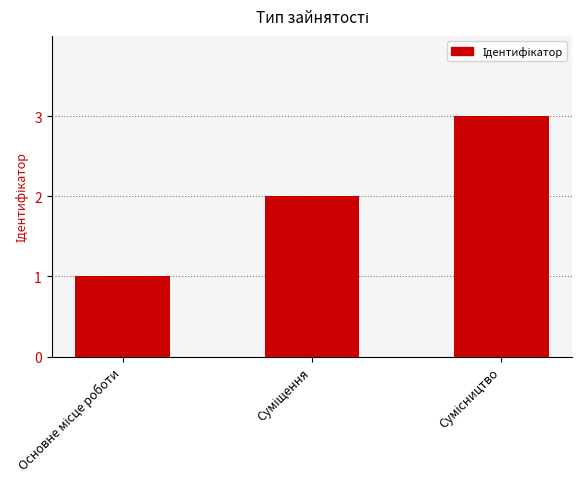

What is the sum of all values?

6